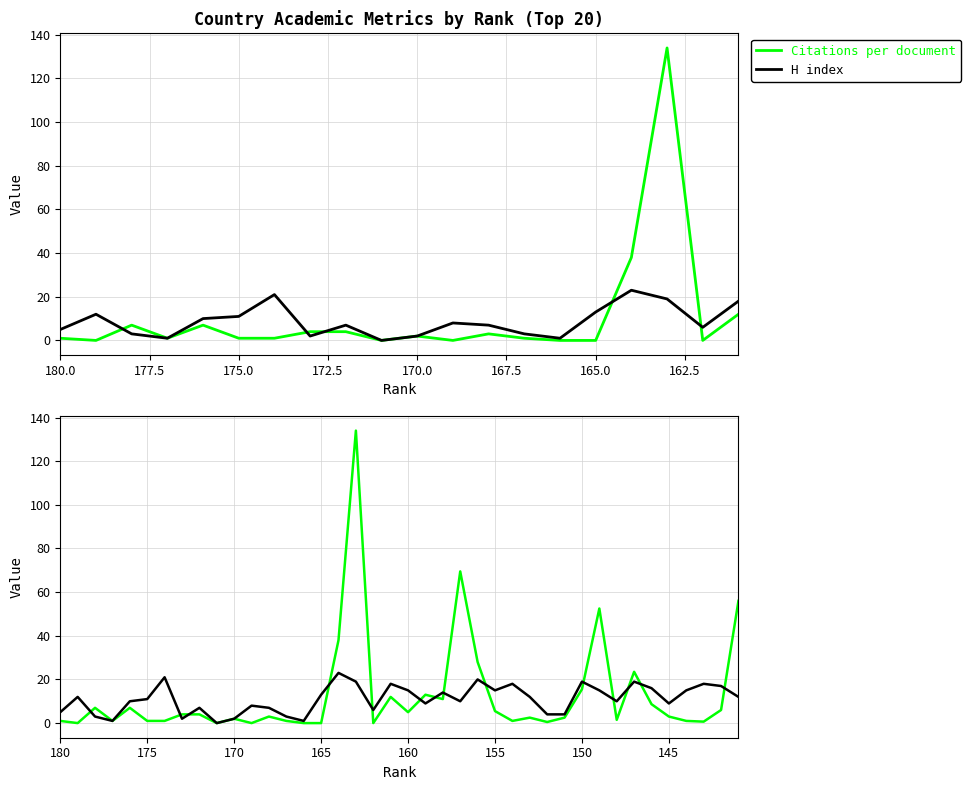

Which series has the largest total across all categories?

Citations per document